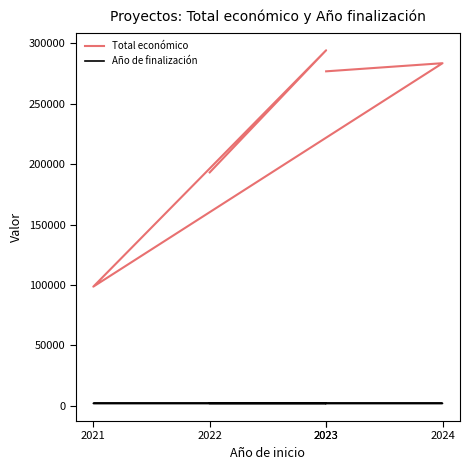

What is the total value across all series at 2023?

278819